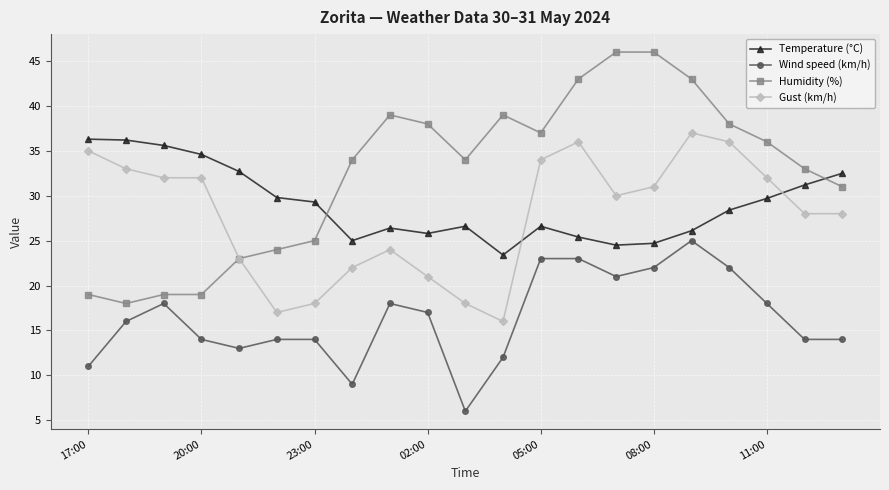

What is the value of the Humidity (%) point at the 2nd from the left?

18.0